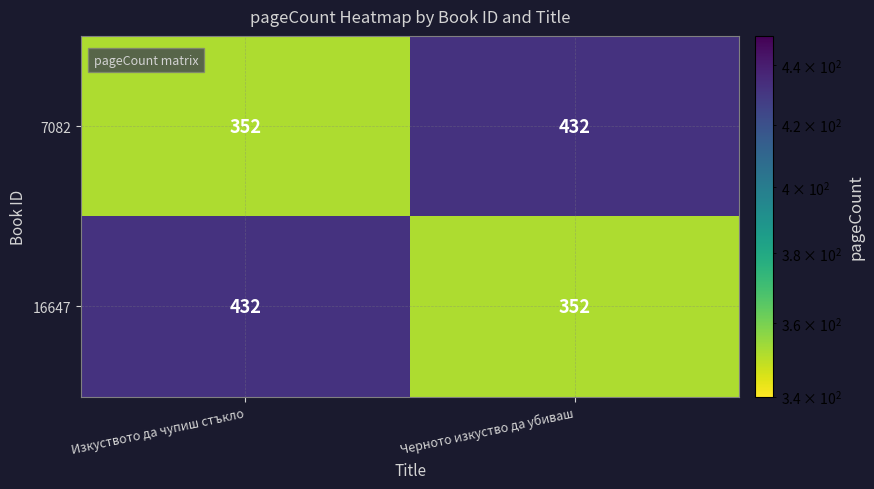

What is the approximate value of 16647 at Черното изкуство да убиваш, to the nearest 5?

350